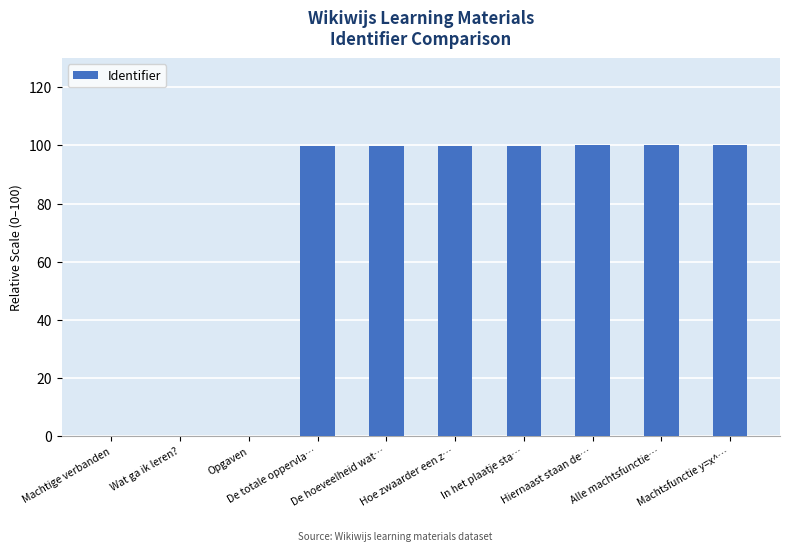

What is the maximum value shown in the chart?

100.0